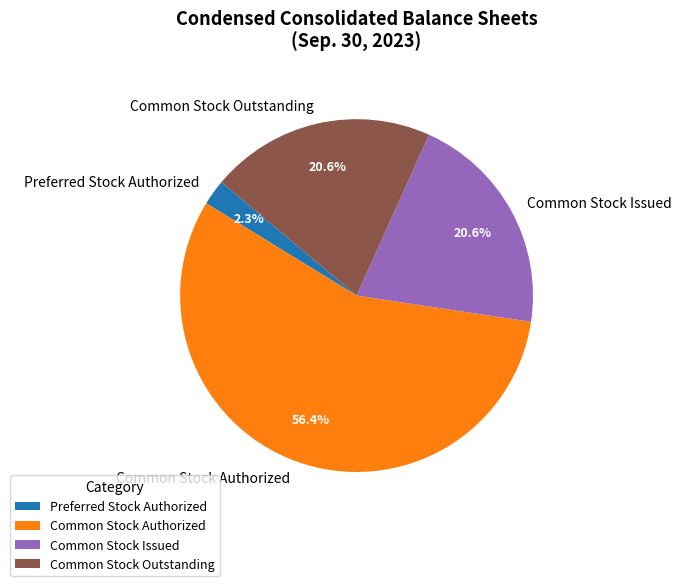

True or false: Common Stock Outstanding accounts for 26% of the total.

False